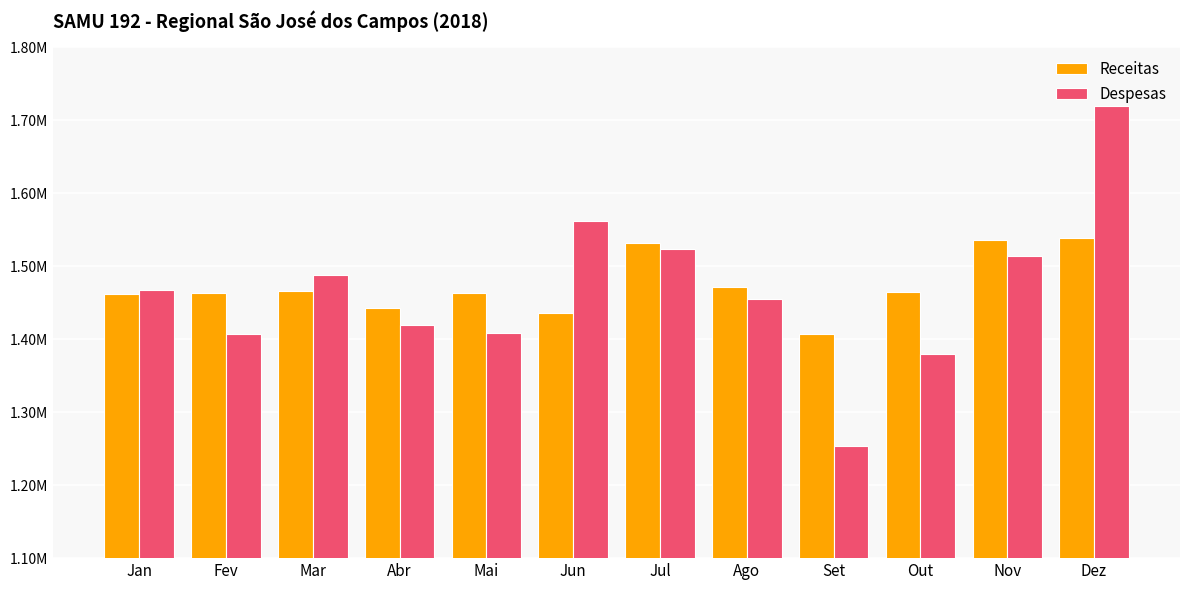

Which category has the highest value in the Despesas series?

Dez